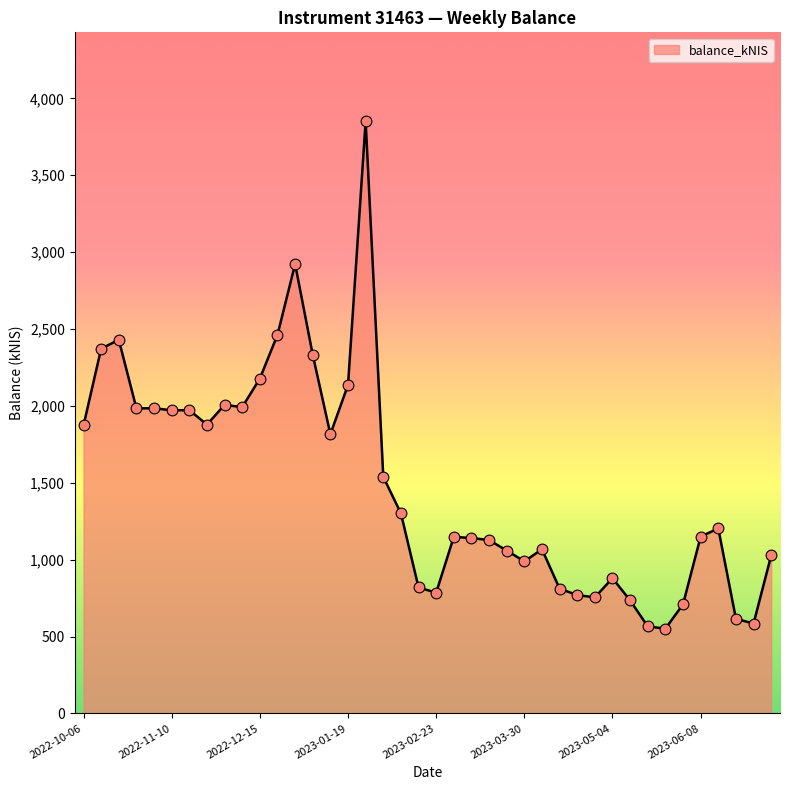

What is the minimum value shown in the chart?

551.4